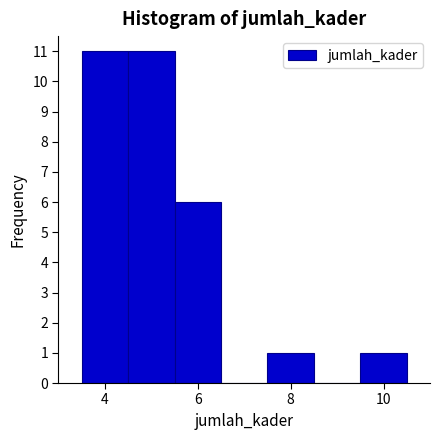

Reading left to right, list every bar in this chart as the range it spans on the x-axis followed by its height. Neither the bar edges nor the heights are printed on the chart, so give them approximately, as read against the axes.

3.5 to 4.5: 11
4.5 to 5.5: 11
5.5 to 6.5: 6
6.5 to 7.5: 0
7.5 to 8.5: 1
8.5 to 9.5: 0
9.5 to 10.5: 1